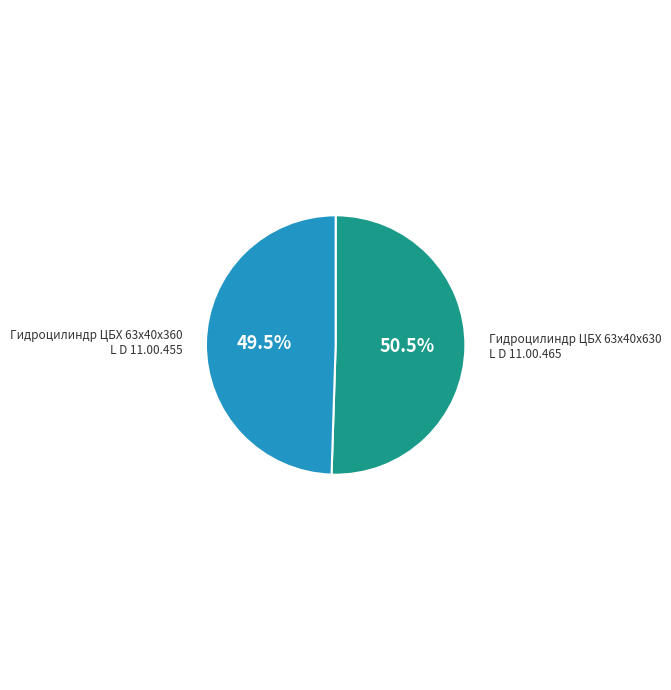

Which has a higher value, Гидроцилиндр ЦБХ 63х40х360 L D 11.00.455 or Гидроцилиндр ЦБХ 63х40х630 L D 11.00.465?

Гидроцилиндр ЦБХ 63х40х630 L D 11.00.465